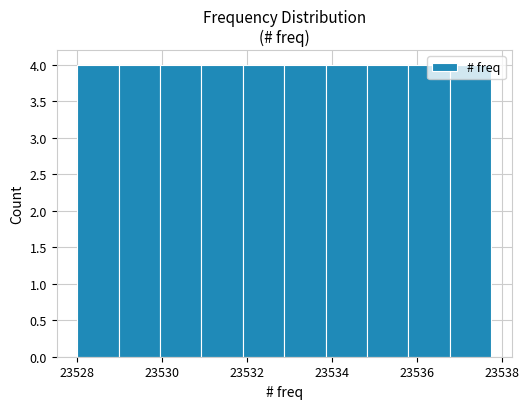

Reading left to right, transcribe this chart: for each bar, give the range it covers on the x-axis and its height. Neither the bar edges nor the heights are printed on the chart, so give them approximately, as read against the axes.

23528.0 to 23529.0: 4
23529.0 to 23530.0: 4
23530.0 to 23531.0: 4
23531.0 to 23532.0: 4
23532.0 to 23532.8: 4
23532.8 to 23533.8: 4
23533.8 to 23534.8: 4
23534.8 to 23535.8: 4
23535.8 to 23536.8: 4
23536.8 to 23537.8: 4